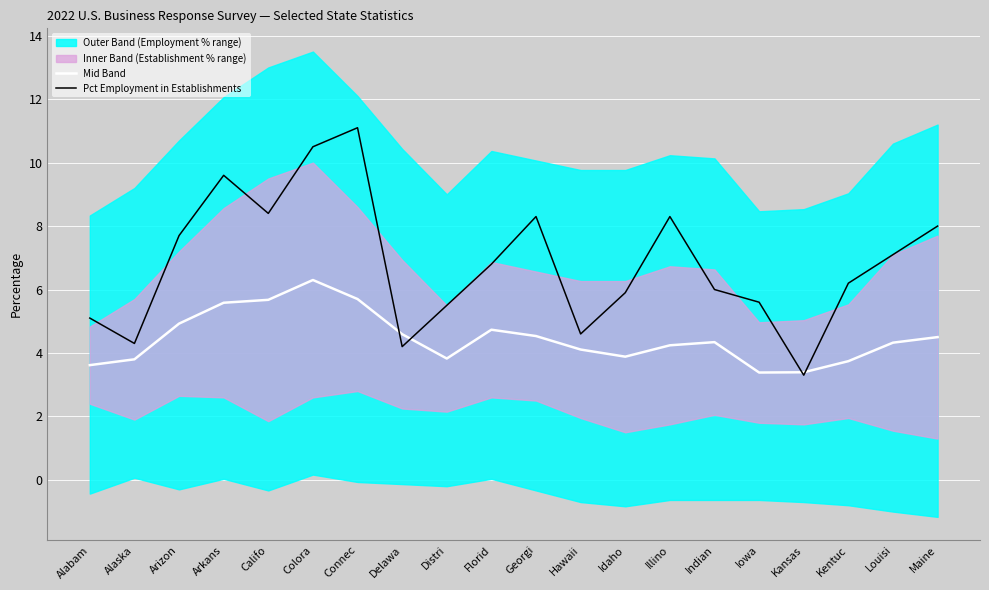

What is the label of the 10th point from the right?

Georgi